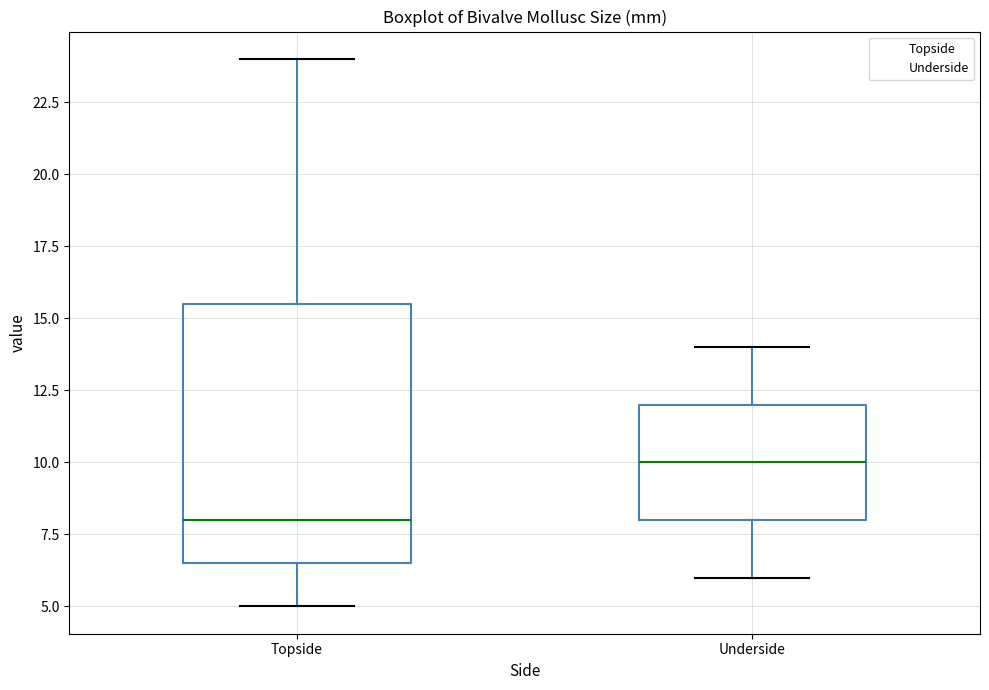

Which box's median line is the highest?

Underside